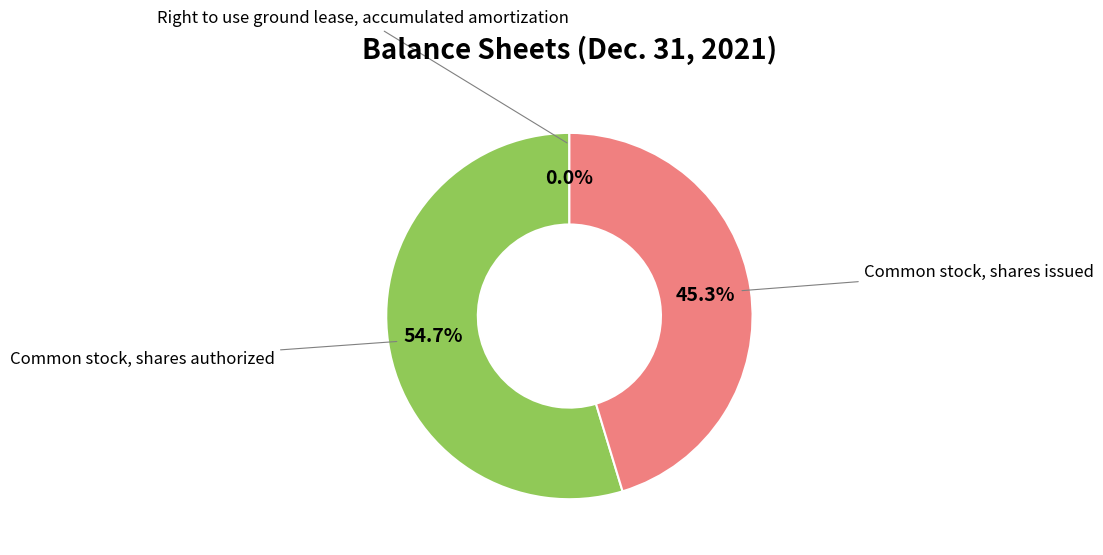

Does any single category account for the majority?

Yes